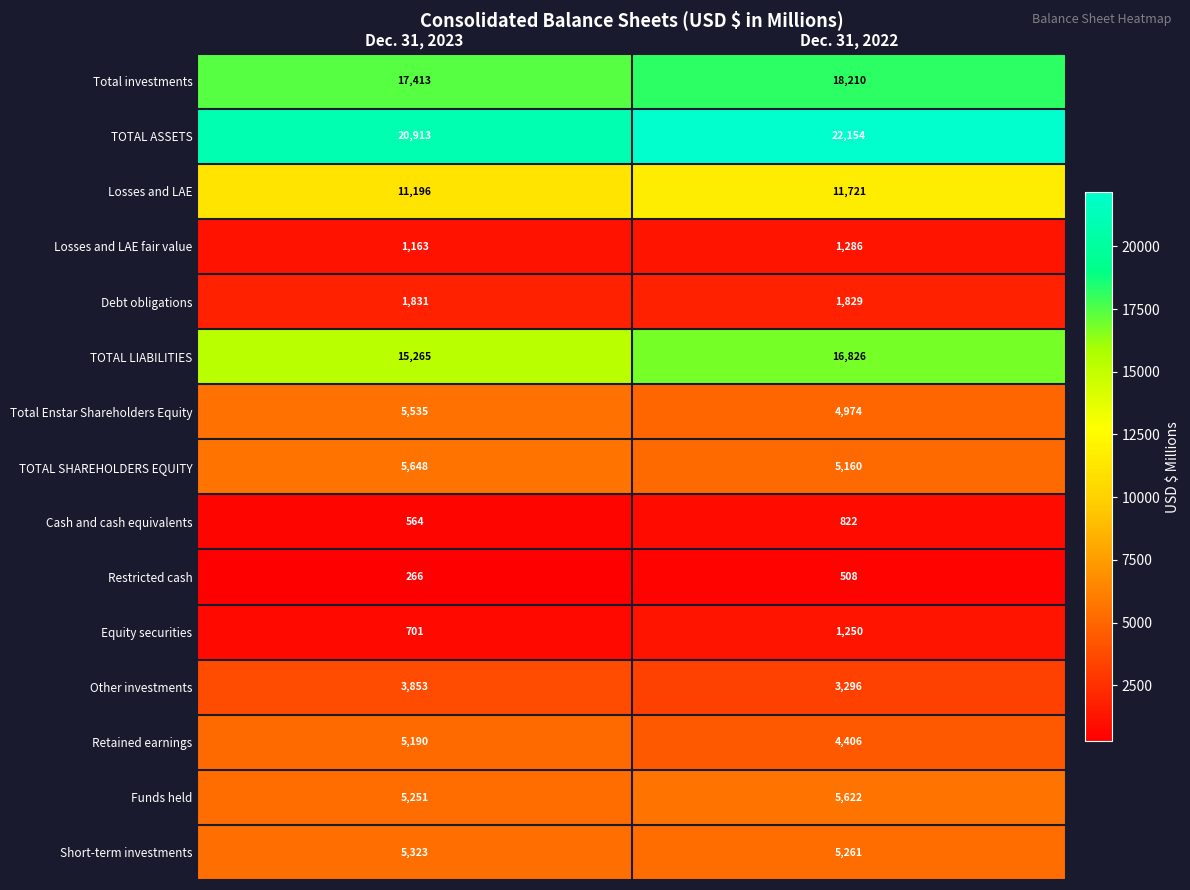

Count the number of categories in the chart.

2